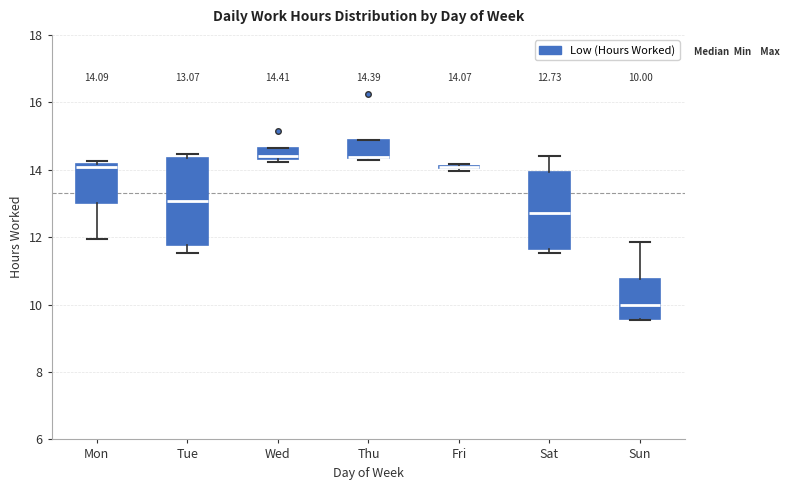

Which box is the tallest, from its lower edge to its upper edge?

Tue